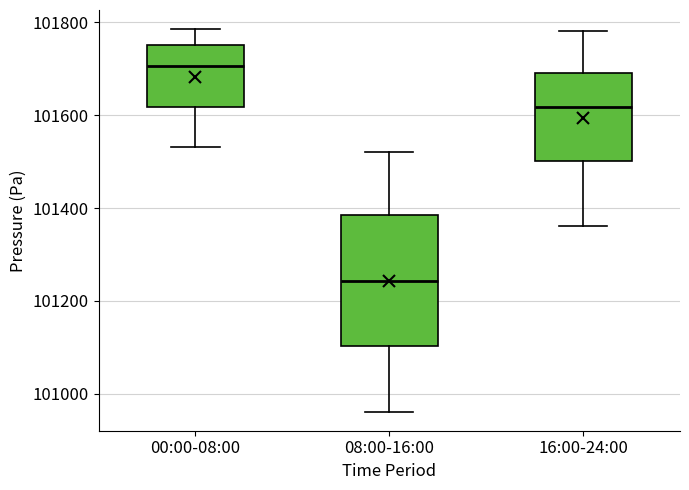

Reading left to right, read every box against the y-axis: the position of its median line, the range the box covers, and the ends of its whiskers. The values are not printed on the chart, so give them approximately, as read against the axis.

00:00-08:00: median 101700, box 101620 to 101760, whiskers 101540 to 101780
08:00-16:00: median 101240, box 101100 to 101380, whiskers 100960 to 101520
16:00-24:00: median 101620, box 101500 to 101700, whiskers 101360 to 101780